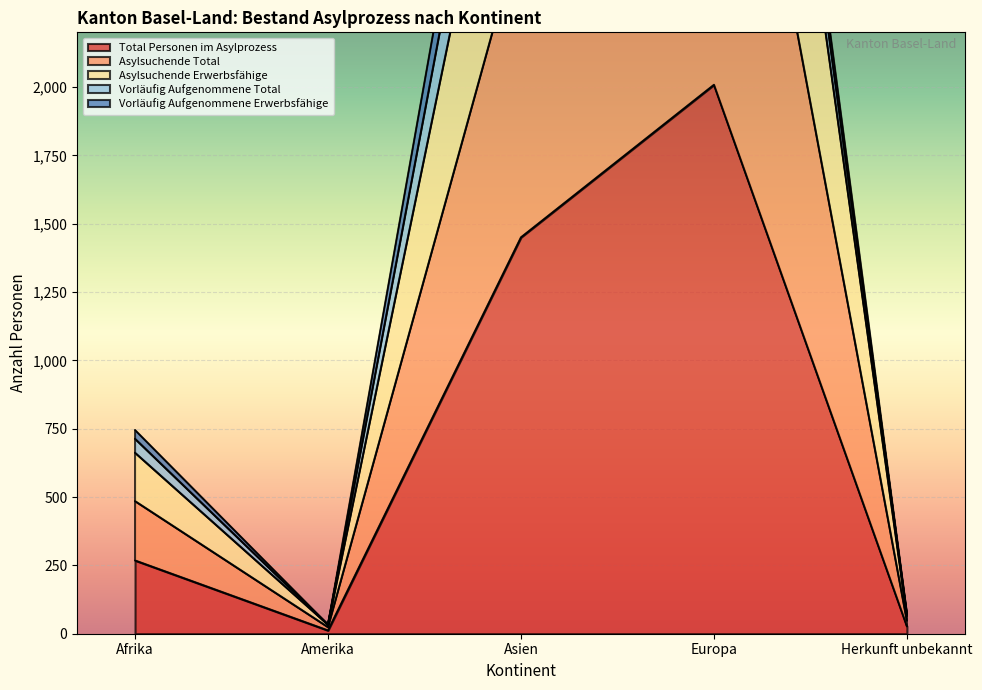

True or false: Asylsuchende Total and Asylsuchende Erwerbsfähige intersect in this chart.

False